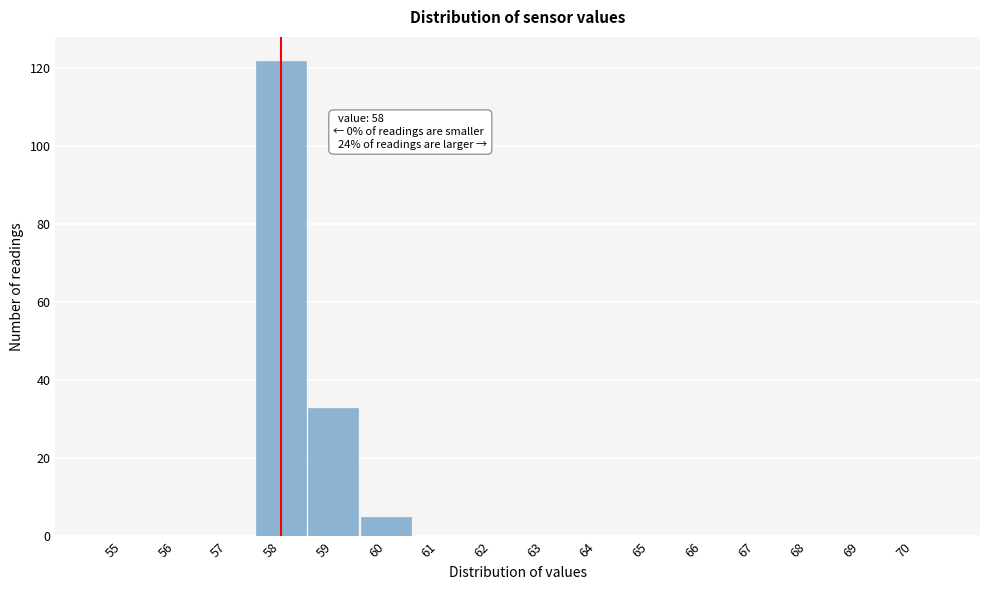

Reading left to right, extract all data points from this chart.

55=0	56=0	57=0	58=122	59=33	60=5	61=0	62=0	63=0	64=0	65=0	66=0	67=0	68=0	69=0	70=0